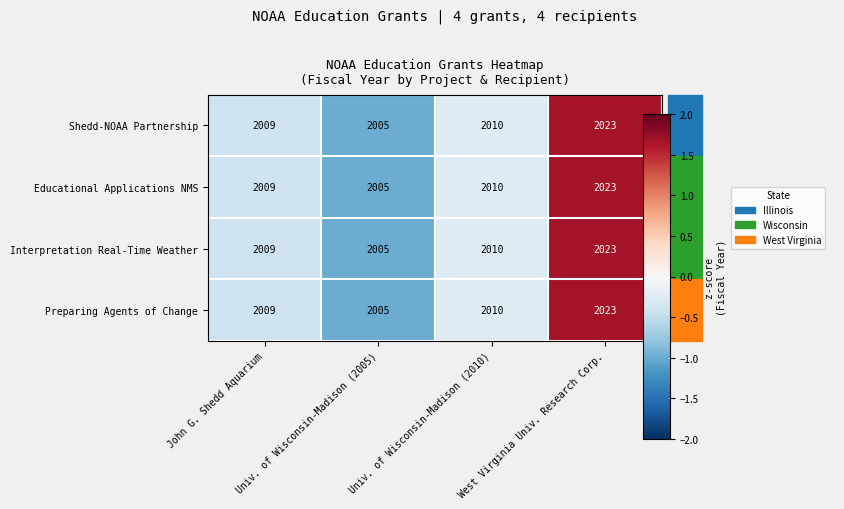

What is the difference between the maximum and minimum values in the Preparing Agents of Change series?

18